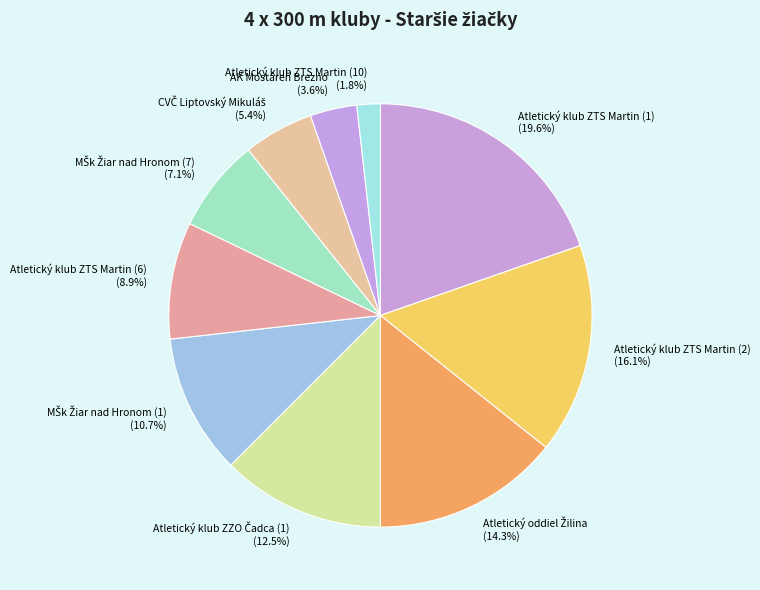

Does any single category account for the majority?

No